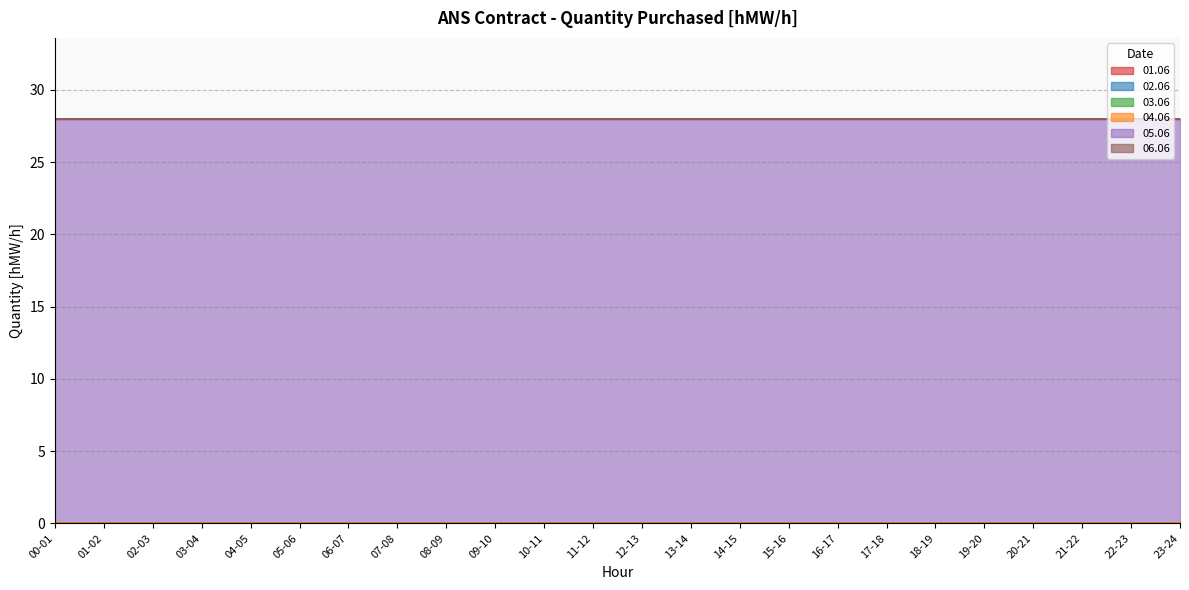

Rank the series at 03-04 from lowest to highest value.

01.06, 02.06, 03.06, 04.06, 06.06, 05.06